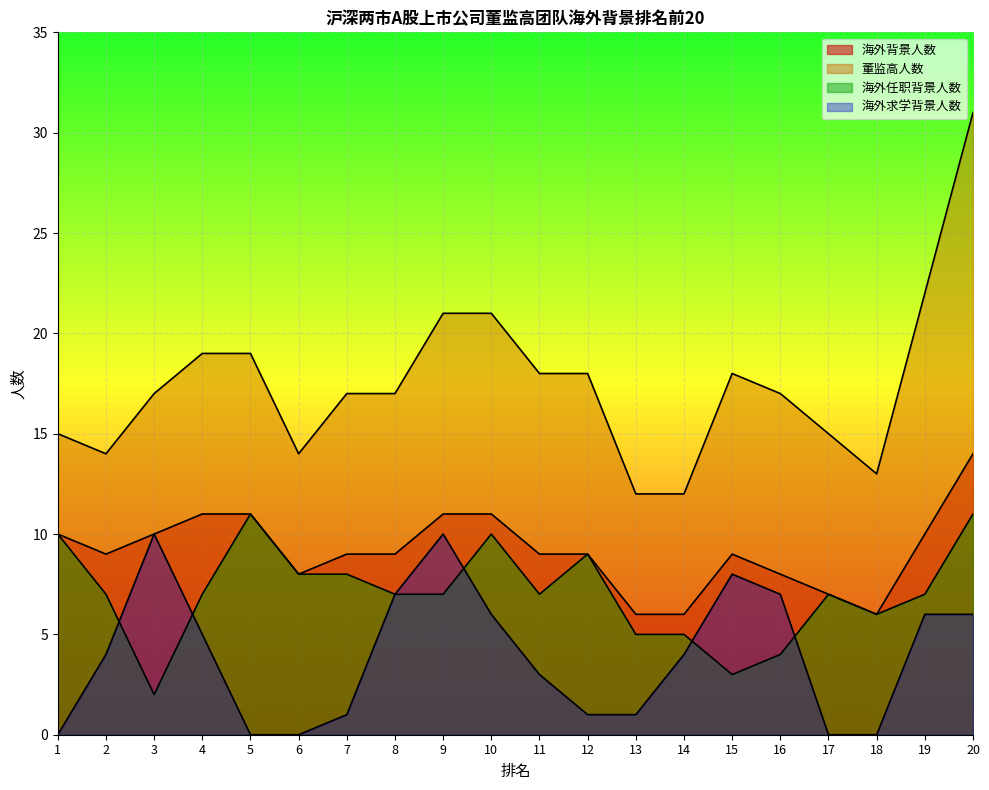

What is the sum of all 海外求学背景人数 values?

79